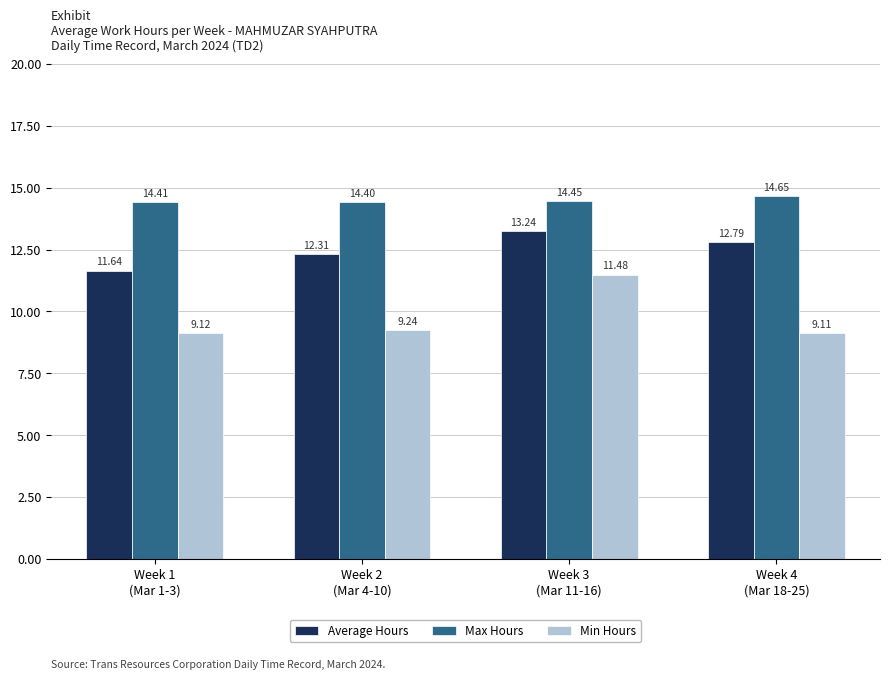

What are all the series names shown in the legend?

Average Hours, Max Hours, Min Hours